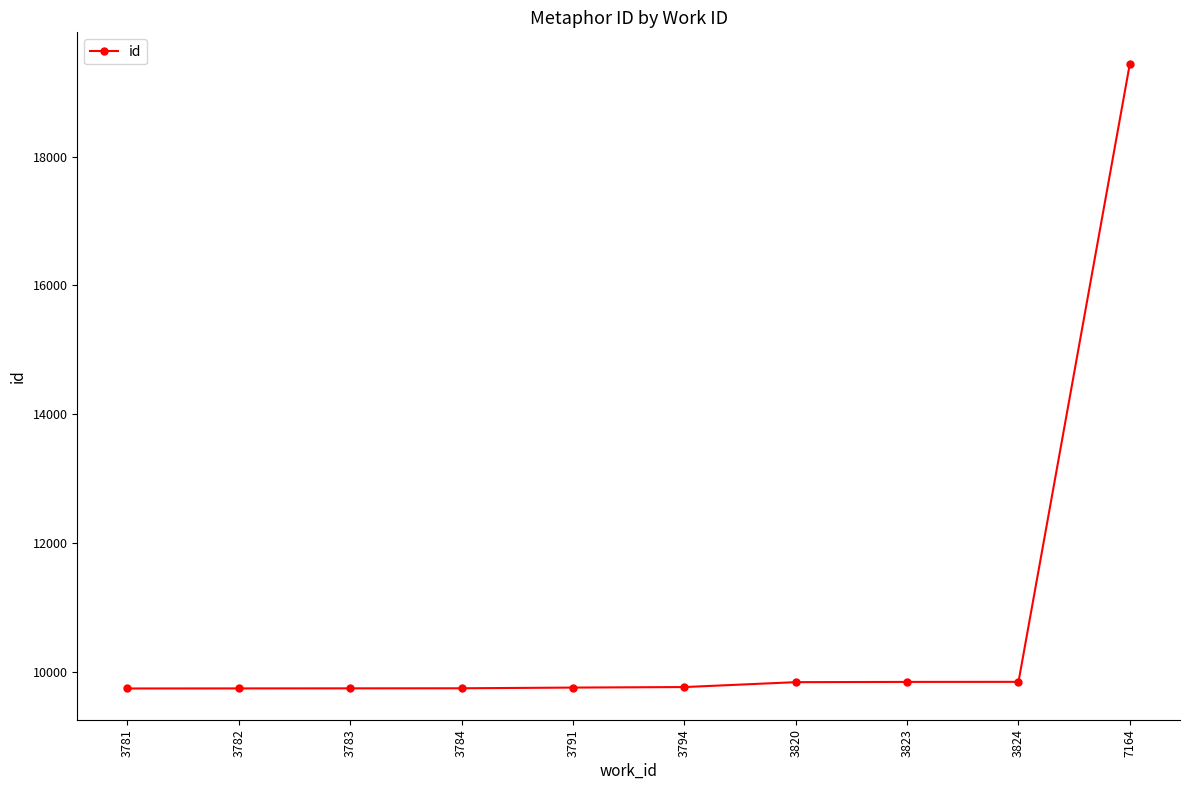

What is the sum of the values at 3782 and 3783?

19487